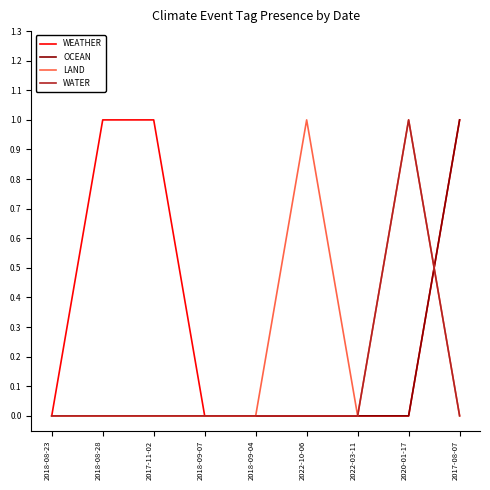

The WEATHER series shows 0 at 2018-08-23. True or false?

True